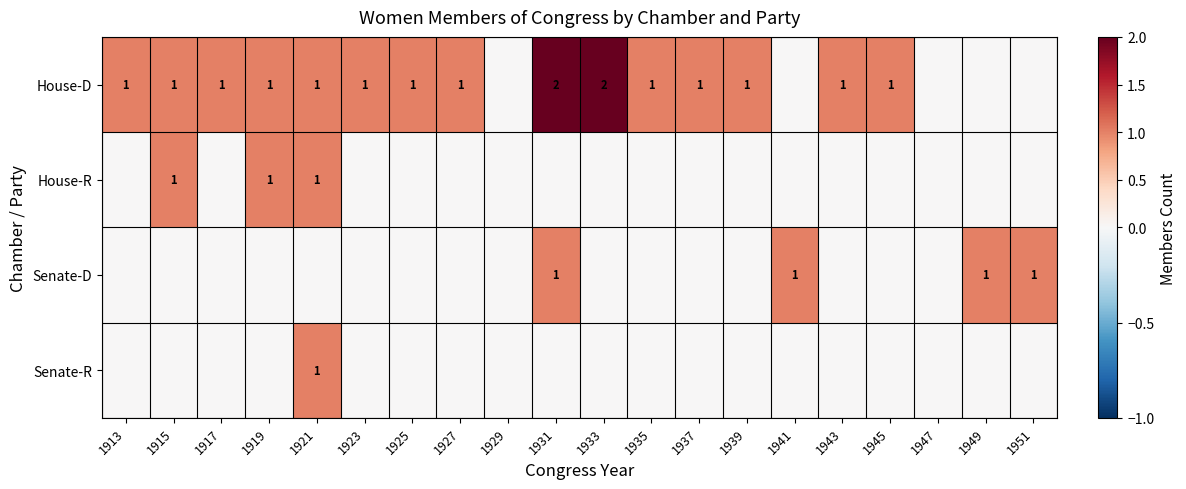

The value of House-D at 1931 is 3. True or false?

False